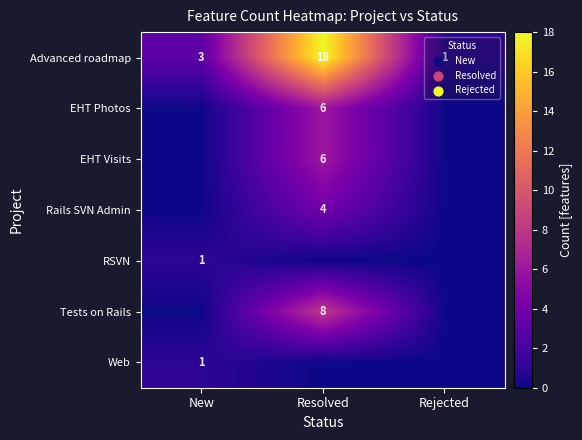

Is it true that Rails SVN Admin equals 6 at Resolved?

False